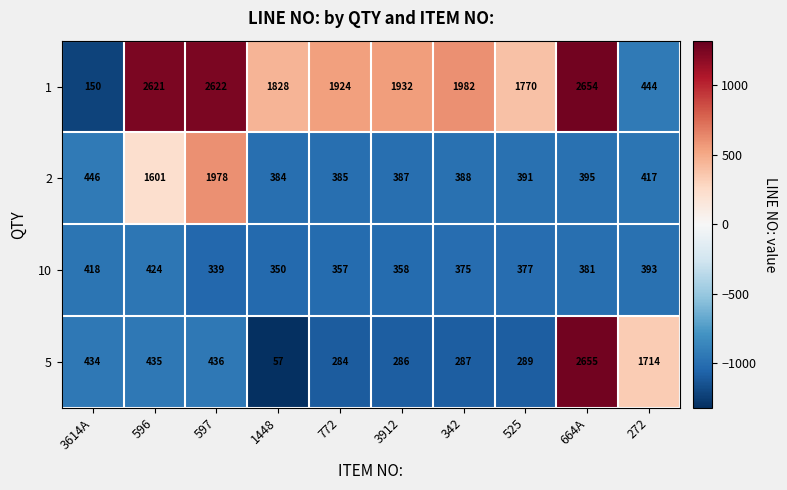

Which category has the highest value across all series?

664A